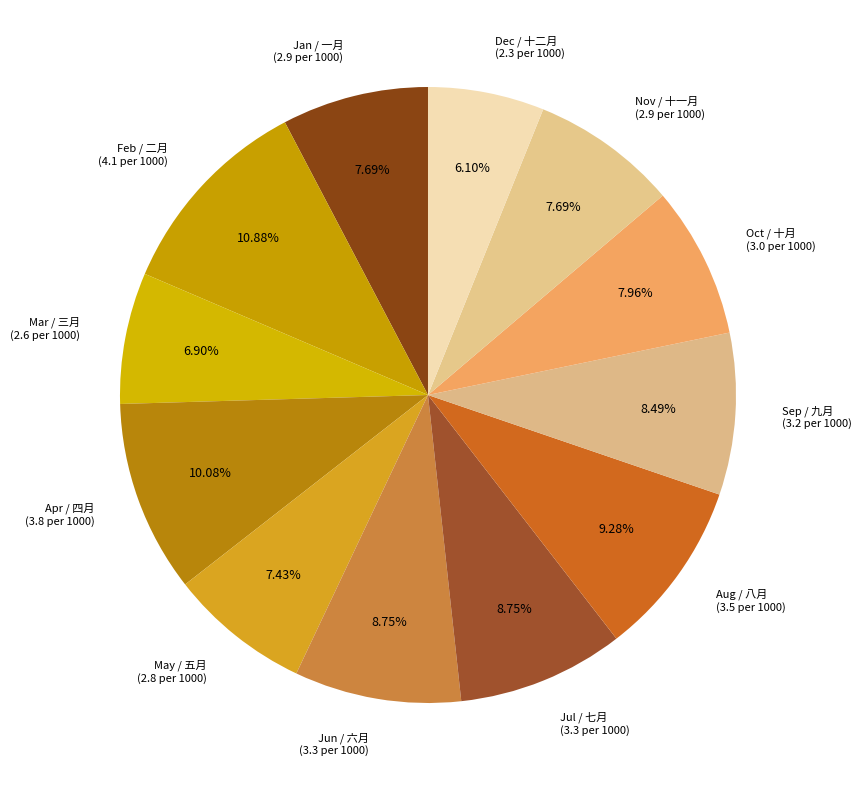

Does Jul / 七月 (3.3 per 1000) represent more than half of the total?

No